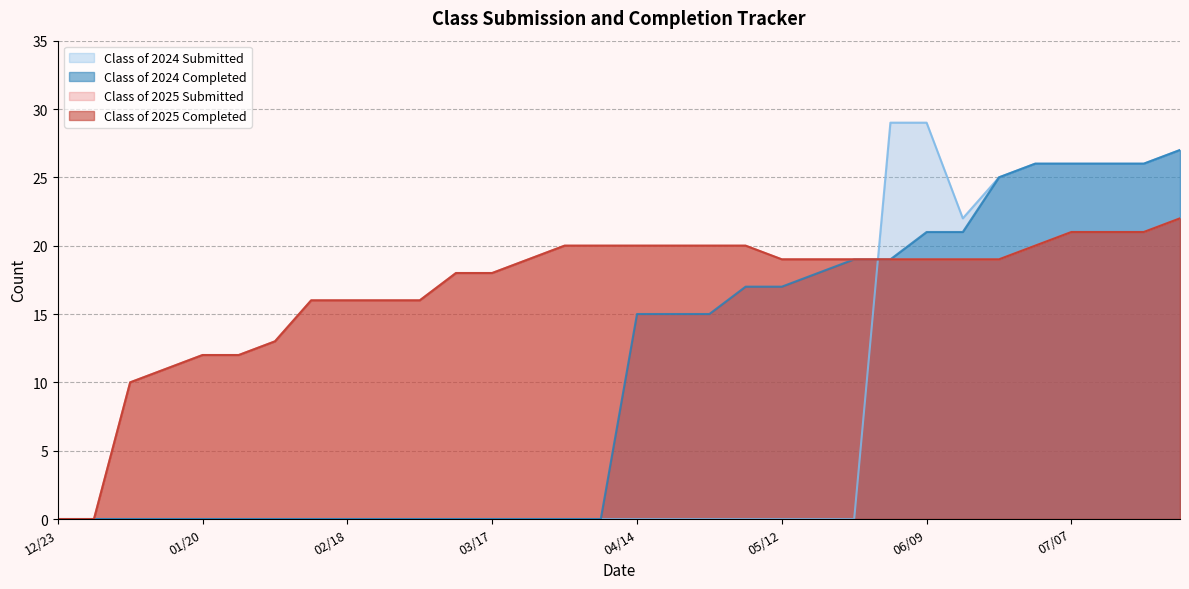

What position from the left is 06/16?

26